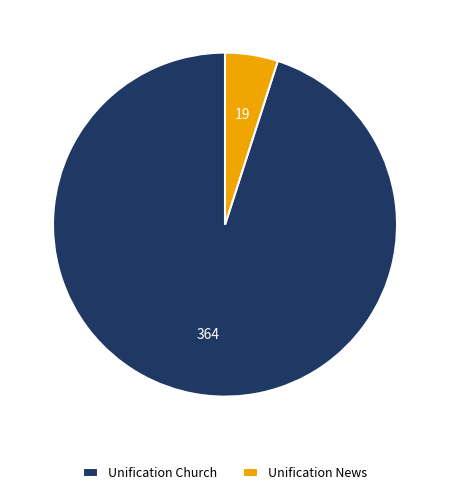

Rank the categories by value from highest to lowest.

Unification Church, Unification News